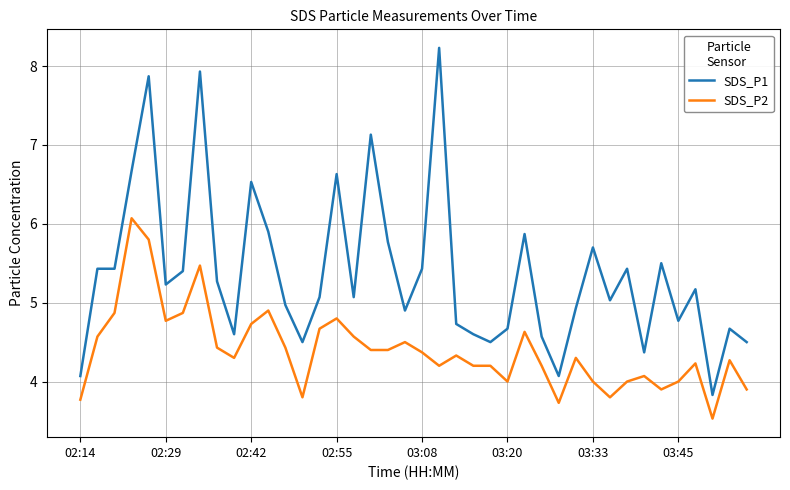

What are all the series names shown in the legend?

SDS_P1, SDS_P2